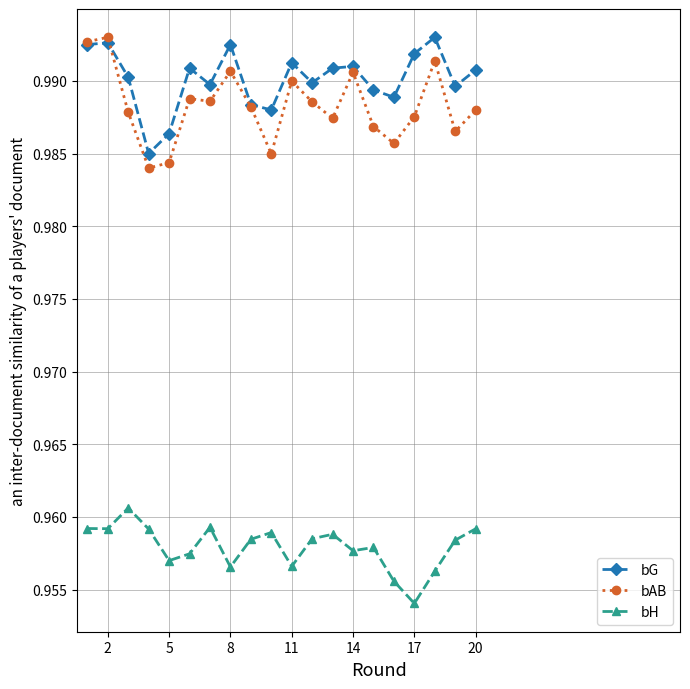

True or false: bH and bAB cross at least once.

False